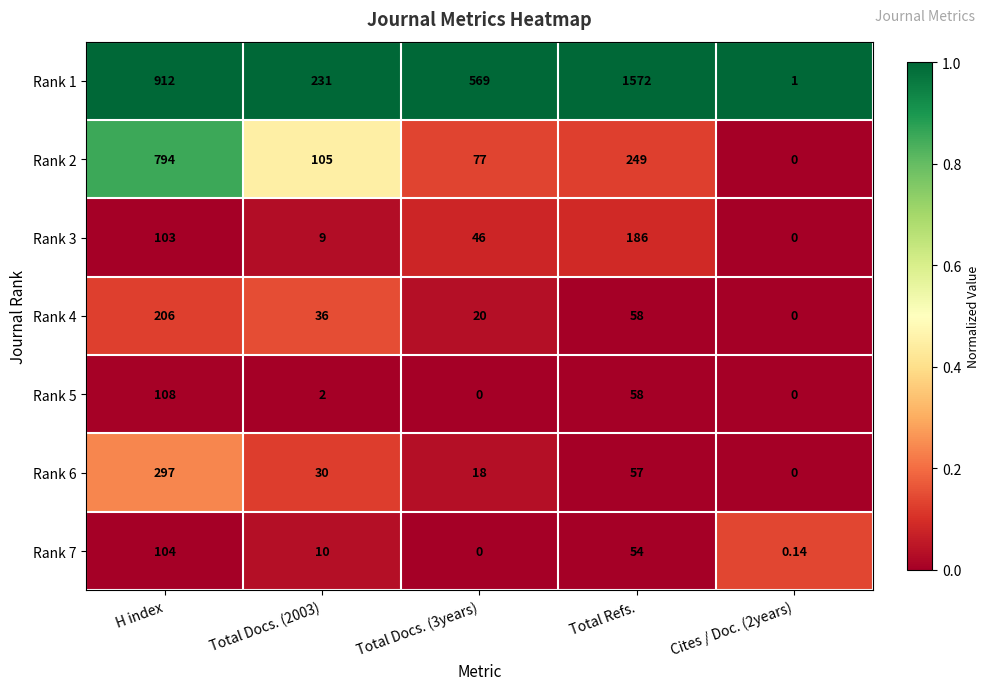

At which category is the sum across all series the highest?

H index